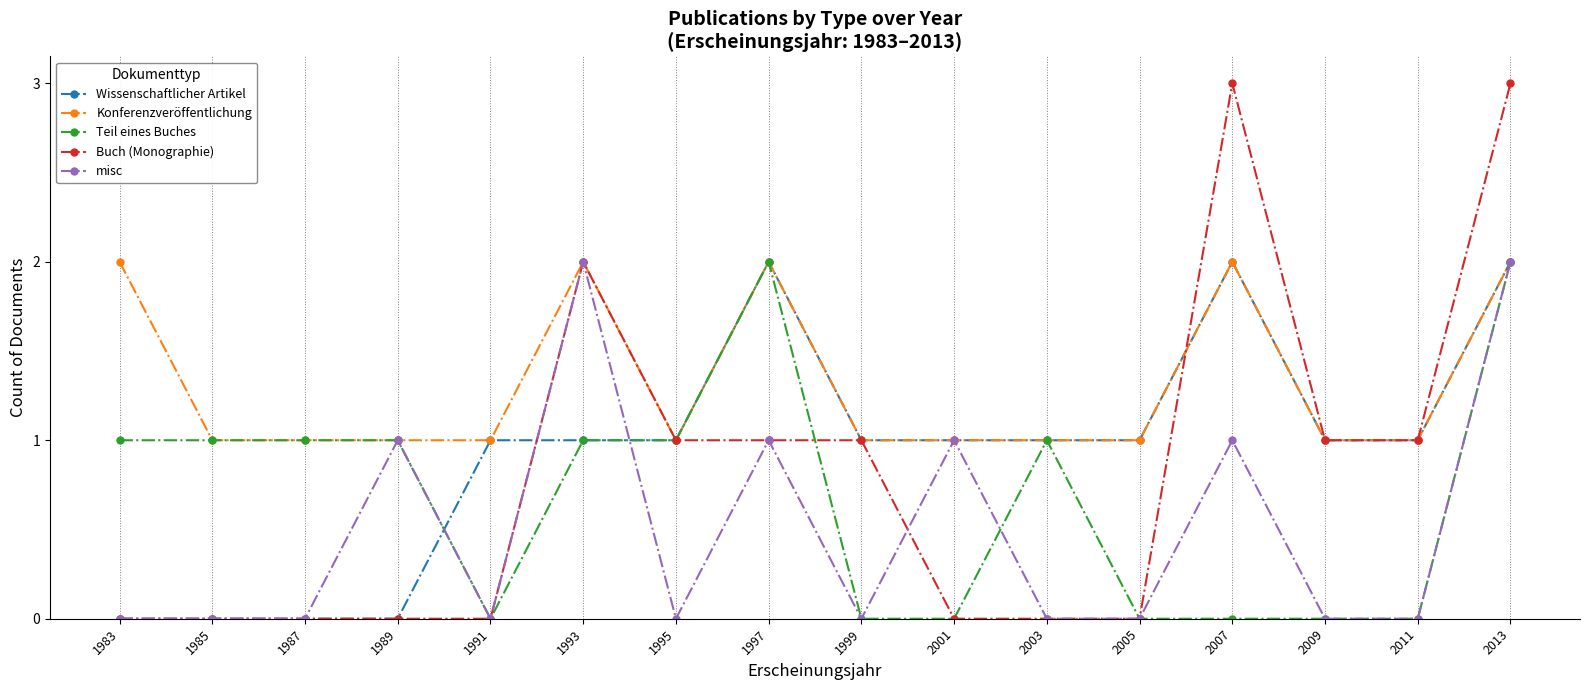

True or false: Buch (Monographie) and Wissenschaftlicher Artikel cross at least once.

True